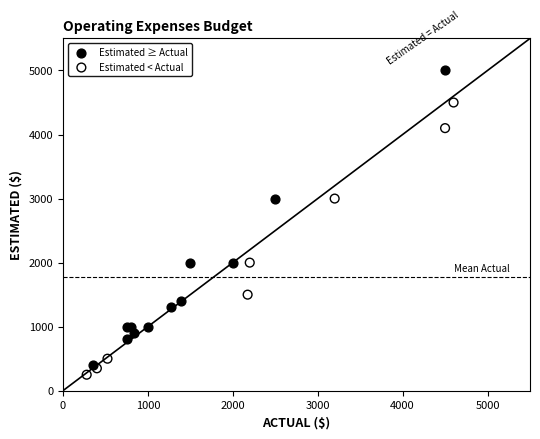

Which series has the widest spread of Y values?

Estimated ≥ Actual